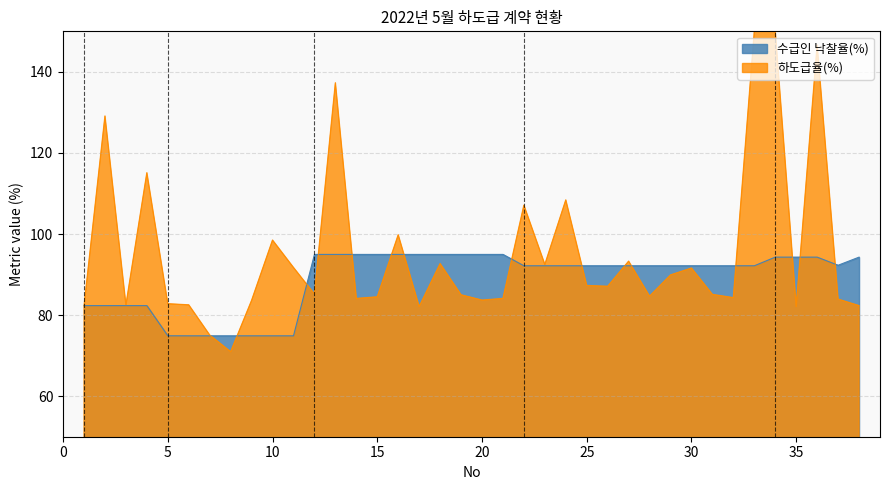

What is the smallest value displayed?

71.0